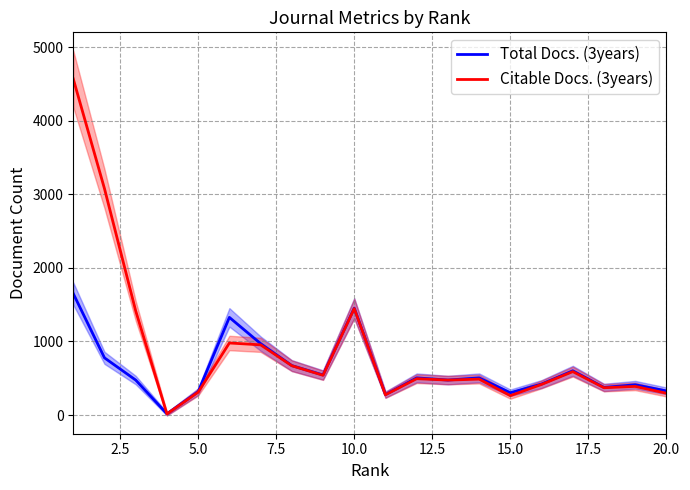

How many categories are shown in the chart?

20